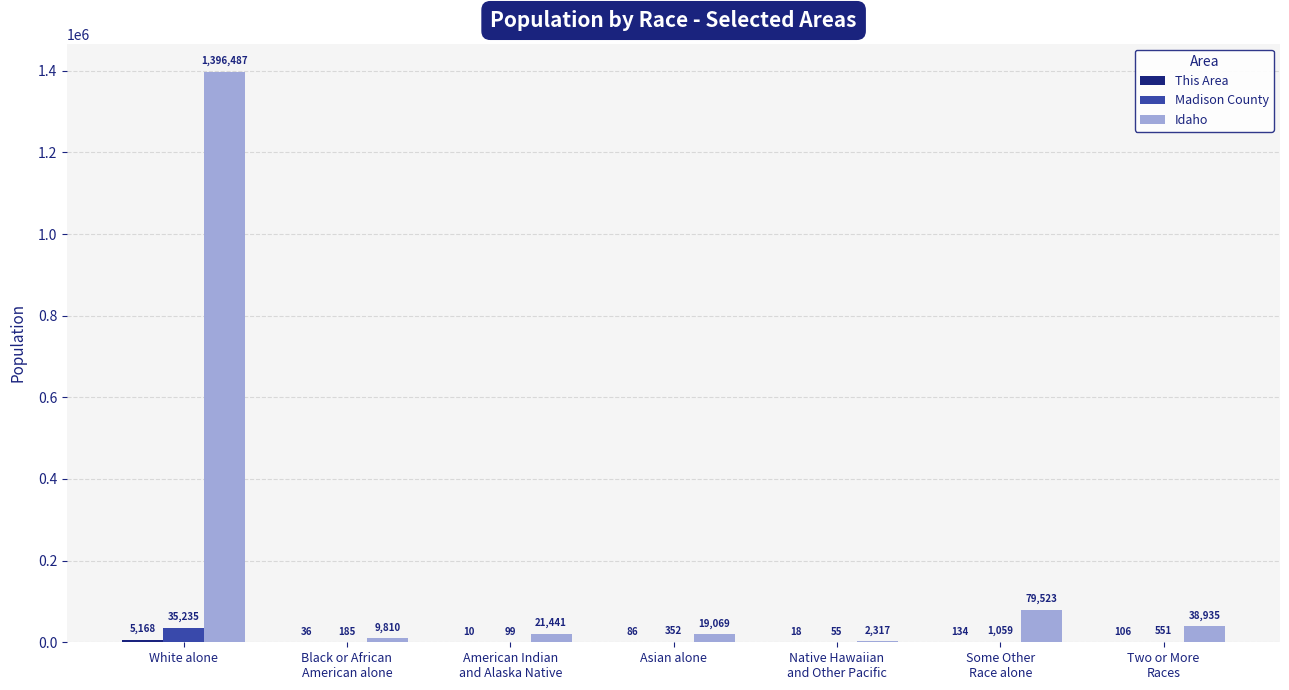

What is the difference between the Madison County values at American Indian
and Alaska Native and White alone?

35136